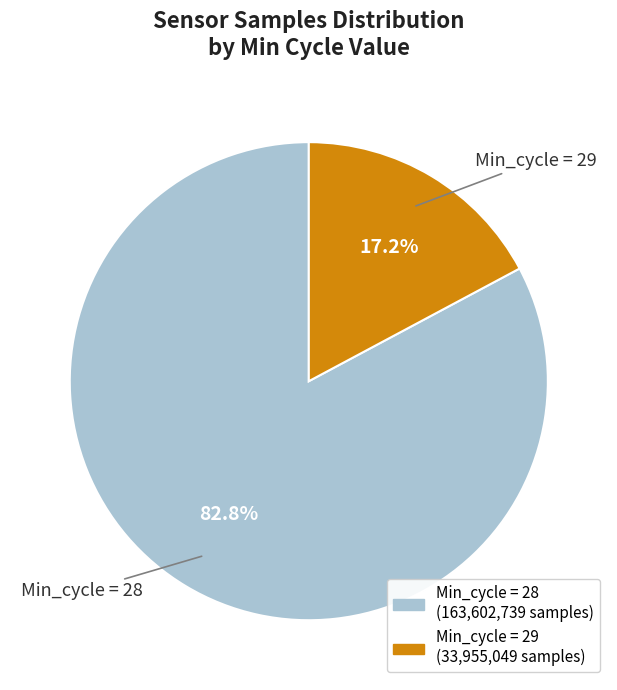

How many slices are in this pie chart?

2